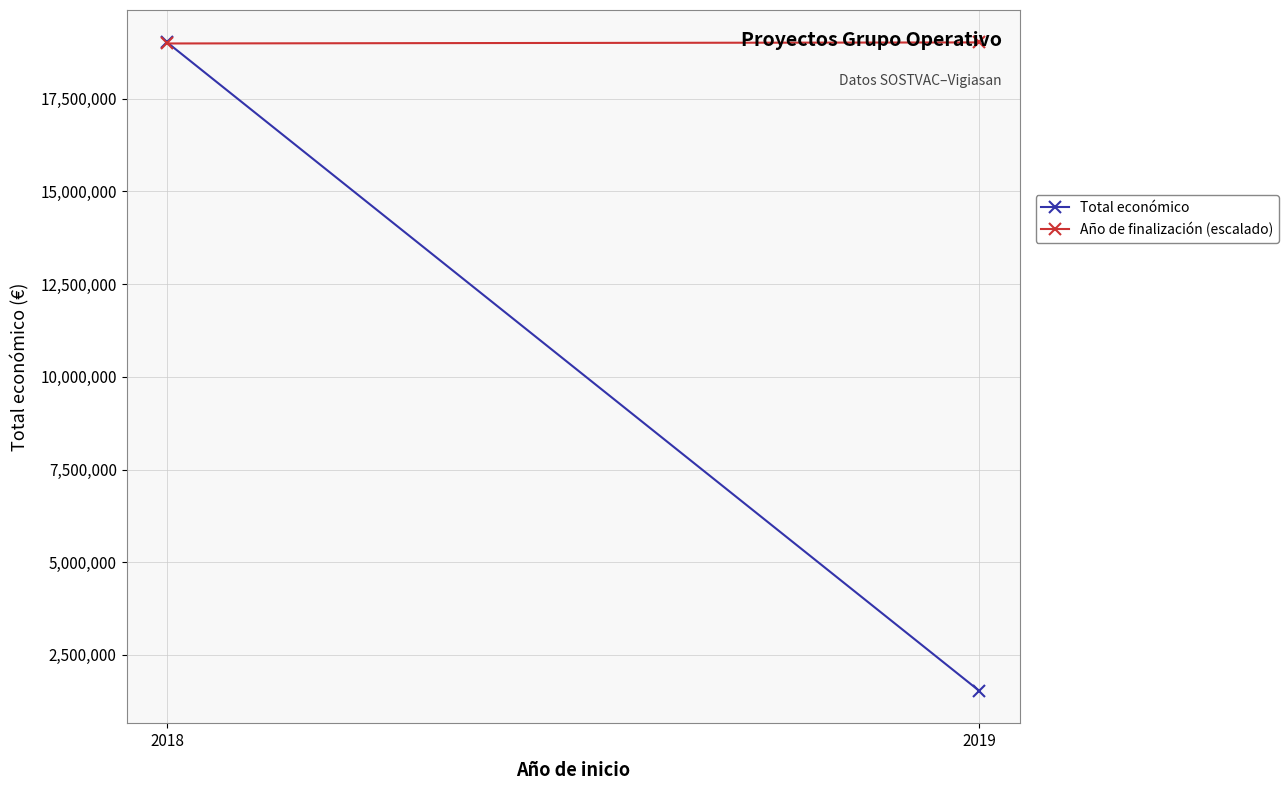

Reading left to right, transcribe all the data shown in this chart.

Total económico: 2018=19019723.0	2019=1534012.0
Año de finalización (escalado): 2018=18991489.9	2019=19019723.0